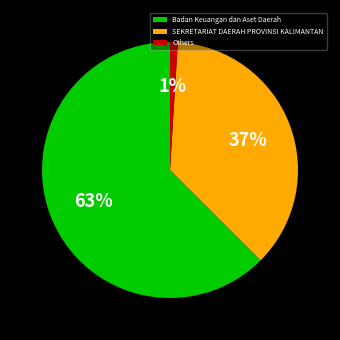

To the nearest percent, what is the difference between the SEKRETARIAT DAERAH PROVINSI KALIMANTAN and Others slice percentages?

36%